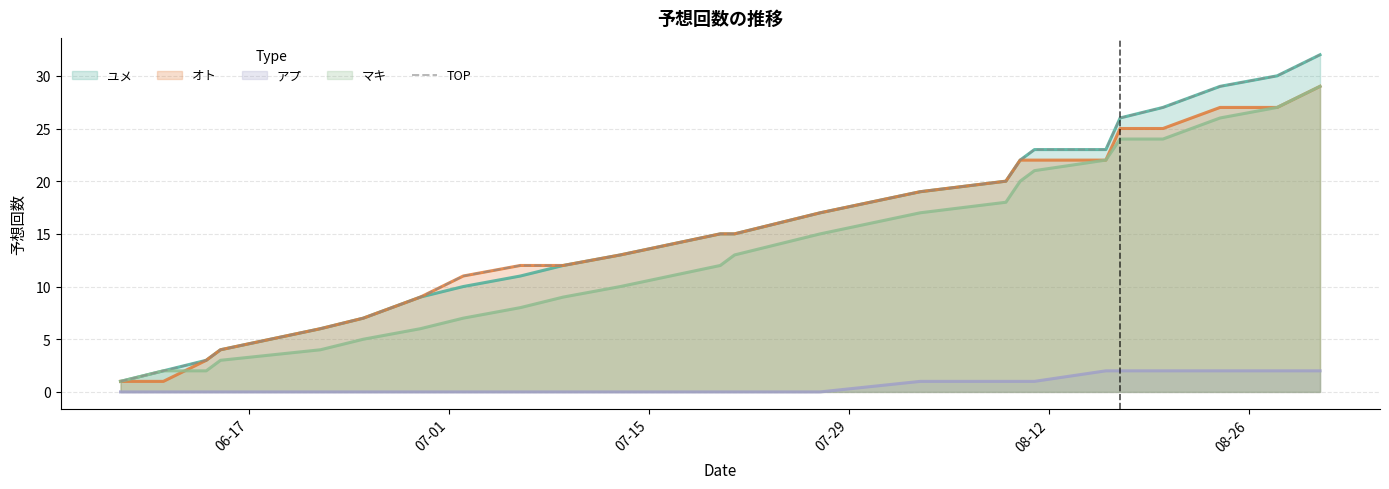

True or false: ユメ and アプ cross at least once.

False